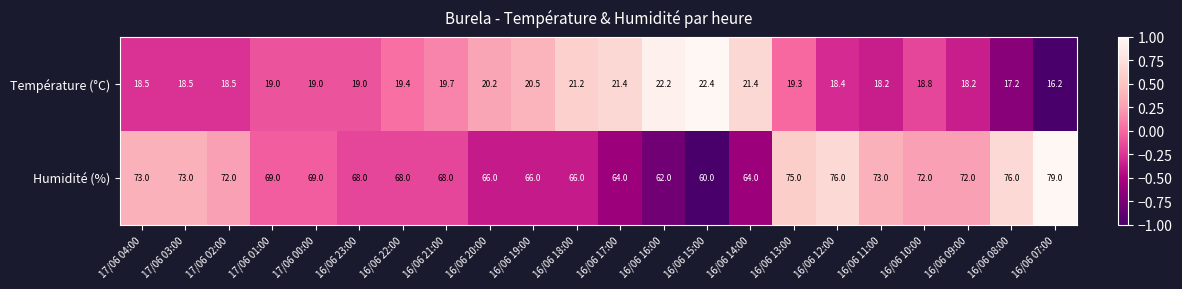

What is the difference between the highest and lowest values at 16/06 22:00?

48.6